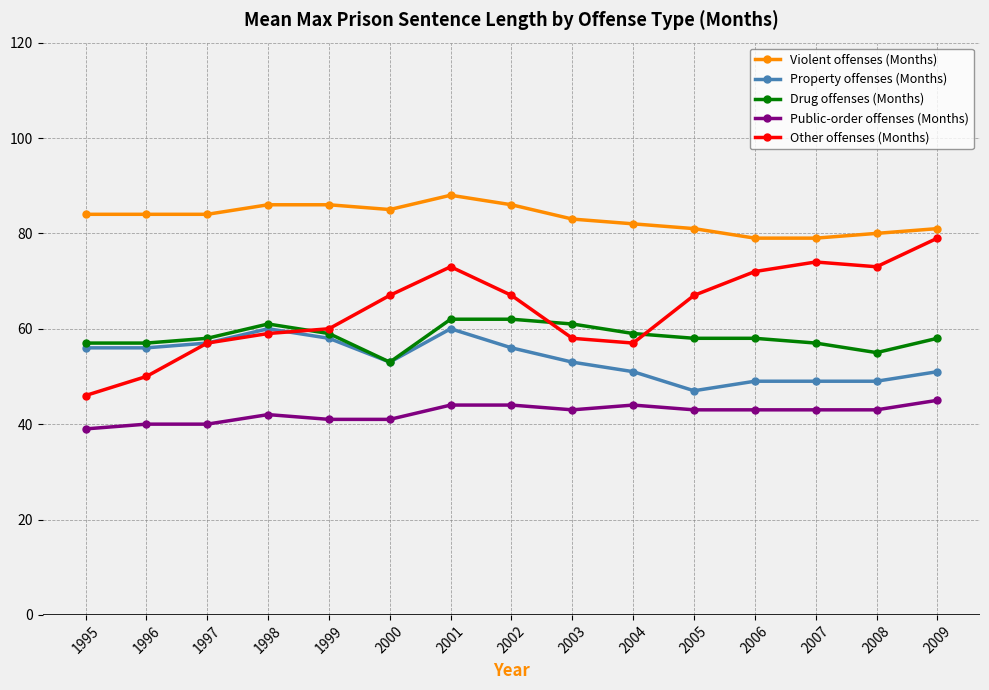

True or false: Property offenses (Months) and Public-order offenses (Months) intersect in this chart.

False